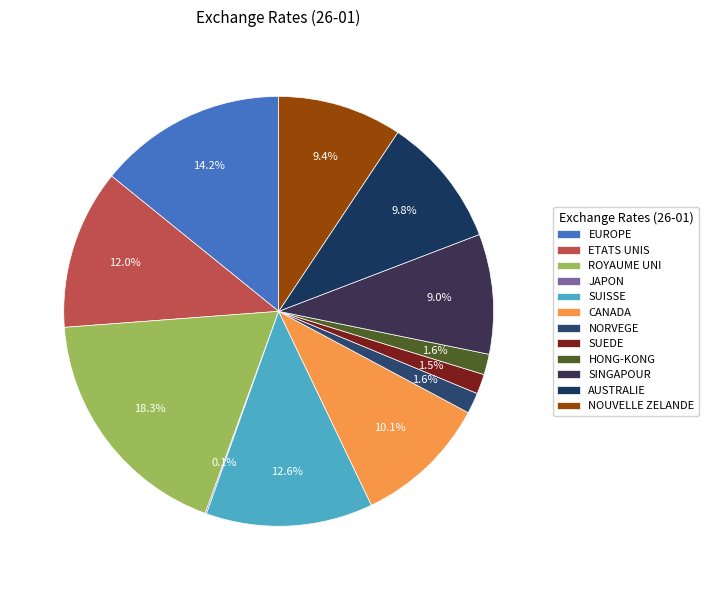

Does CANADA represent more than half of the total?

No